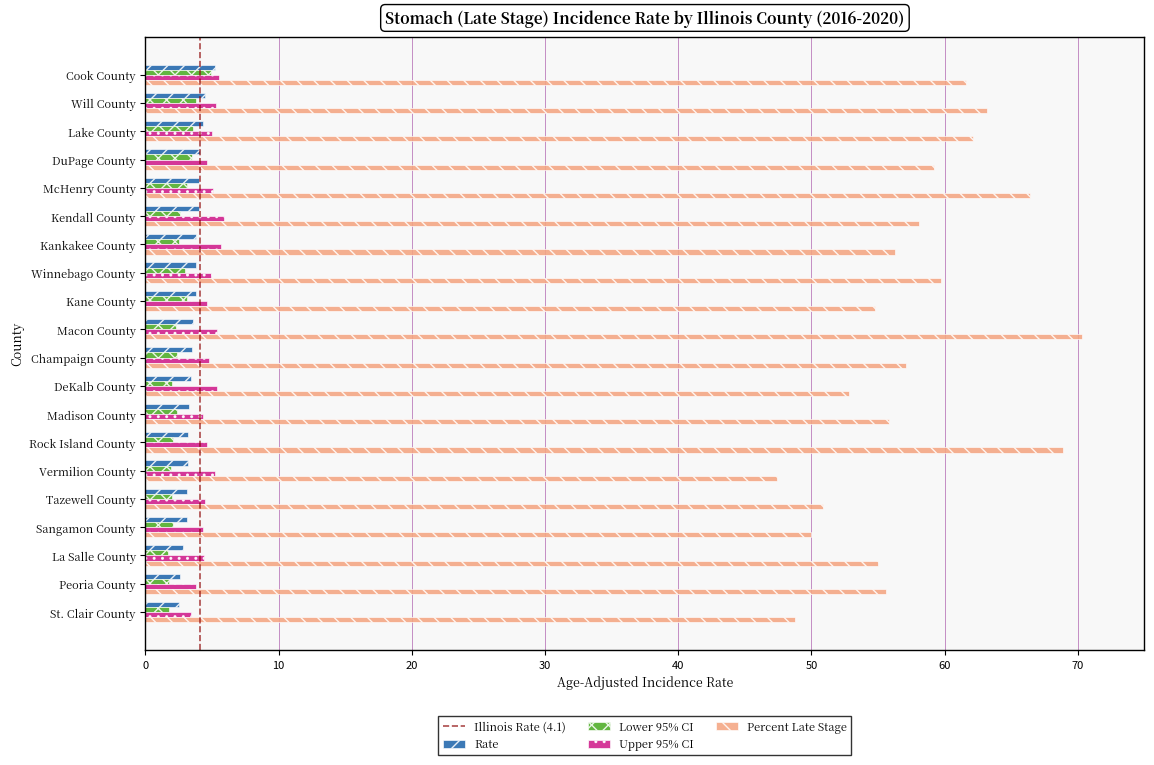

What value does the Rate series have at Champaign County?

3.5